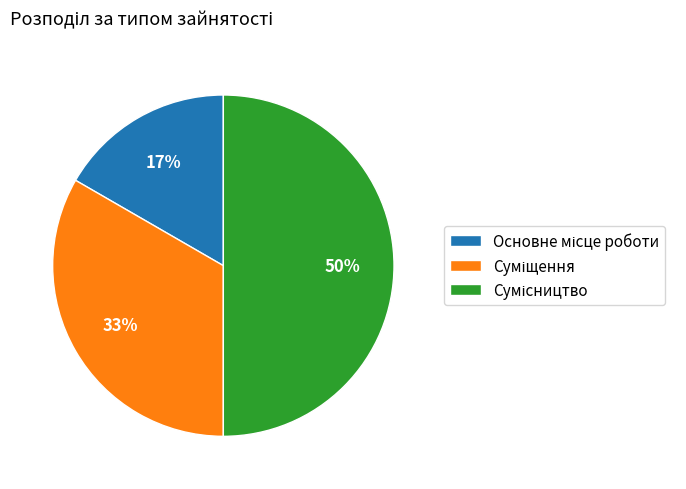

To the nearest percent, what is the difference between the largest and smallest slice percentages?

33%